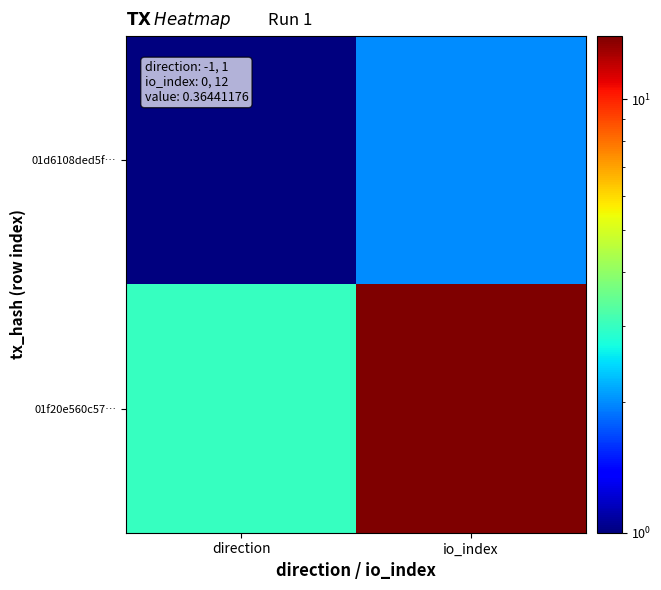

Which series has the largest range (max minus min)?

01f20e560c57…